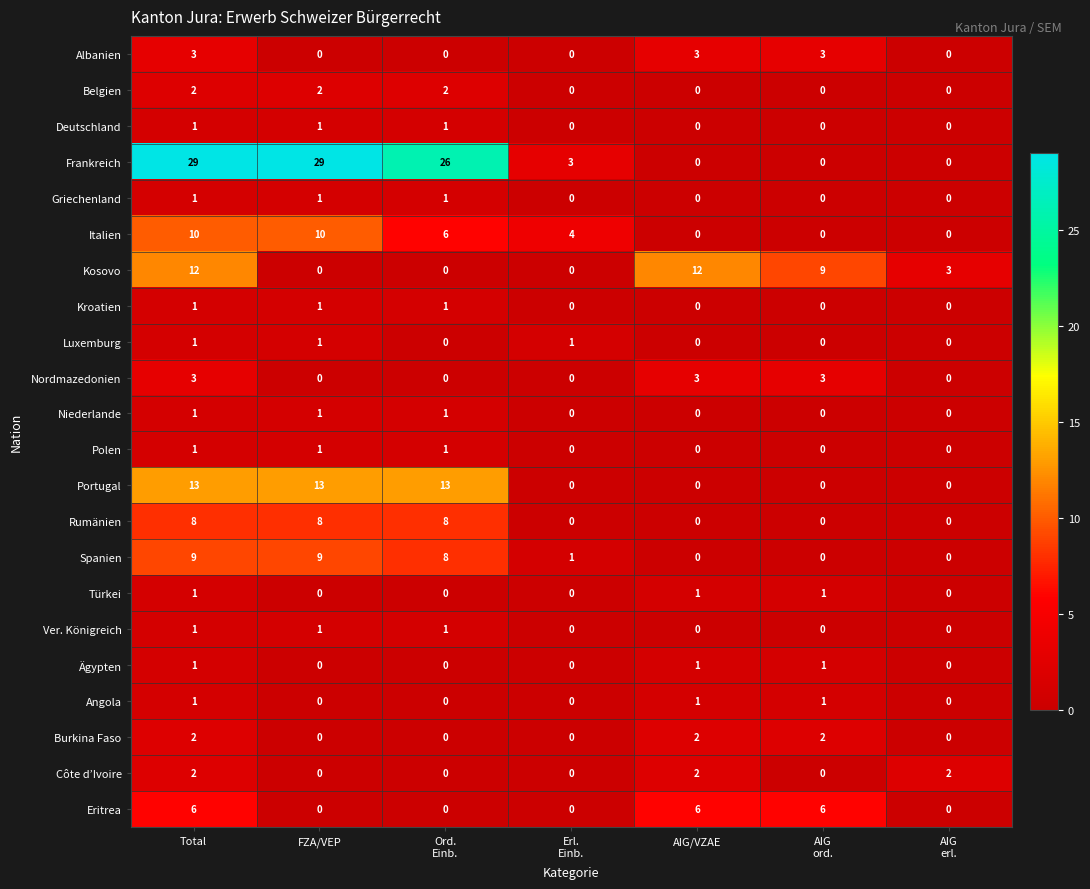

What is the difference between the second highest and second lowest values in the Rumänien series?

8